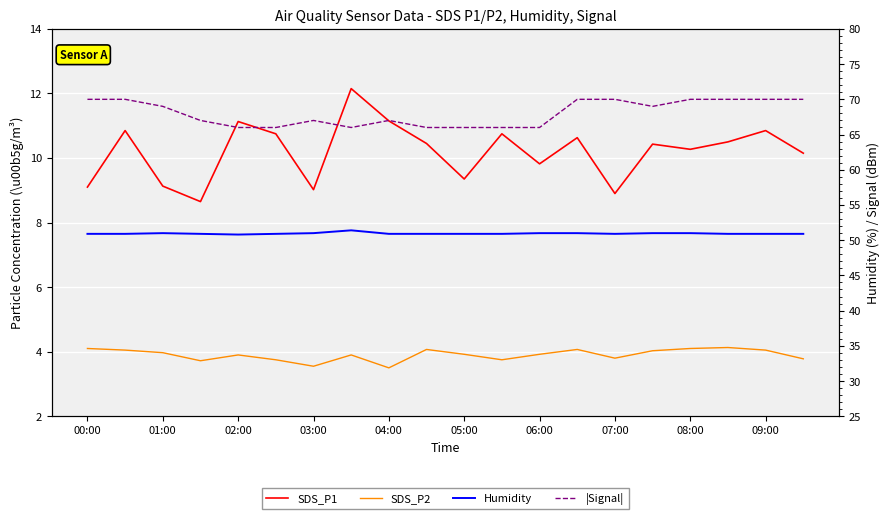

True or false: Humidity and |Signal| cross at least once.

False